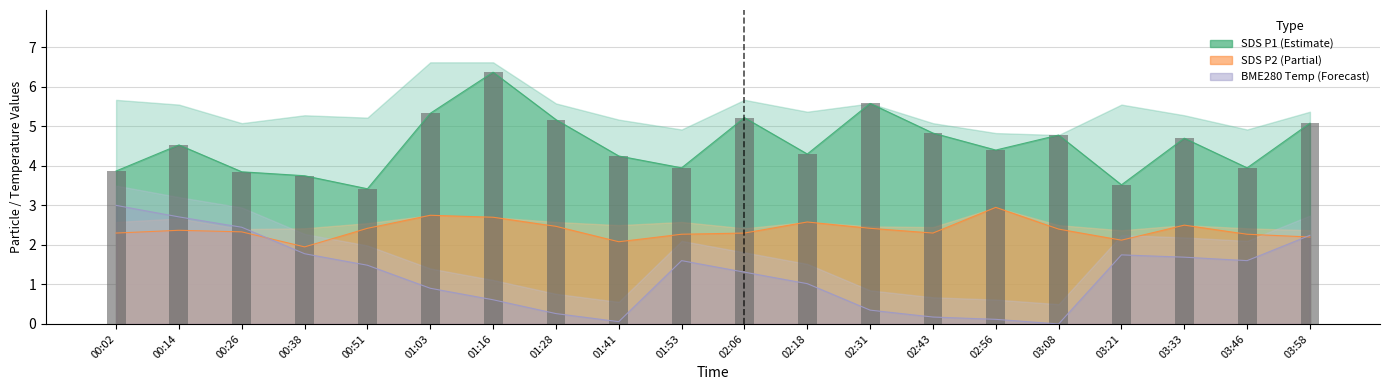

What is the sum of all SDS_P1 values?

90.8